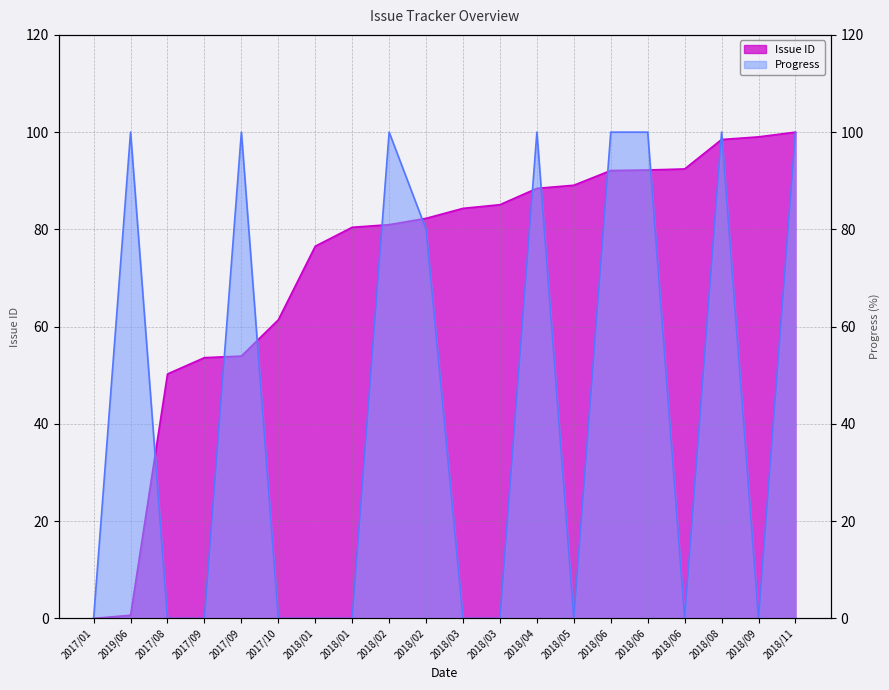

Which has a higher value, 2018/04 or 2018/09?

2018/09